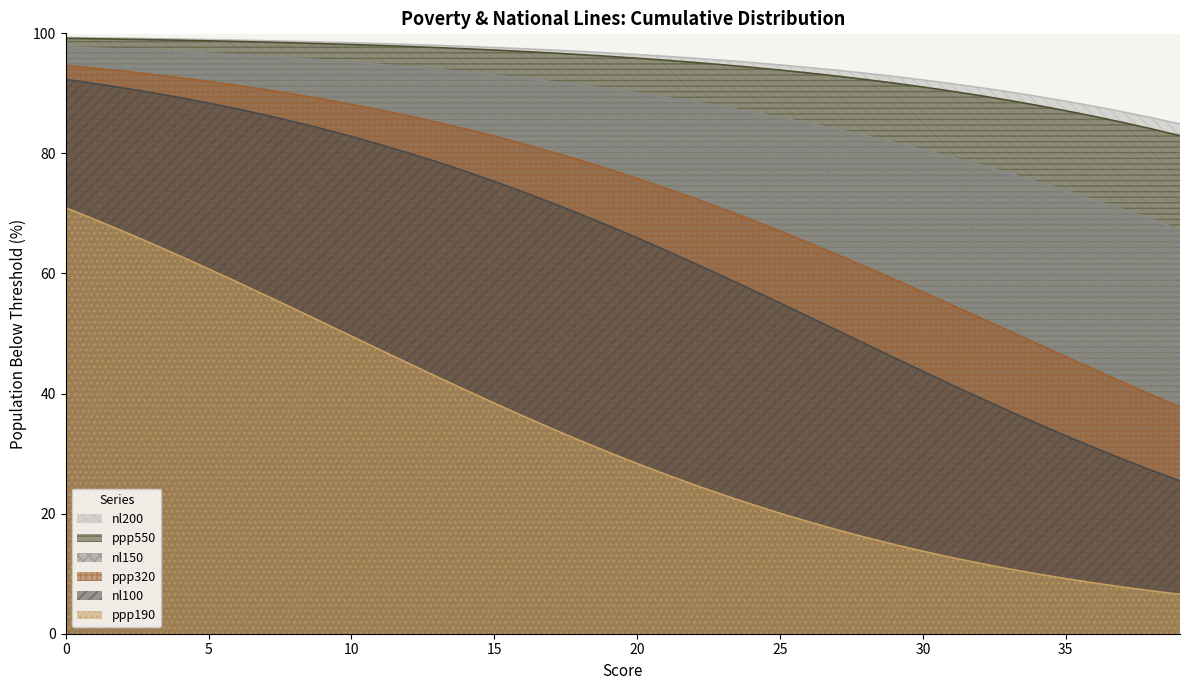

True or false: ppp320 and ppp550 cross at least once.

False